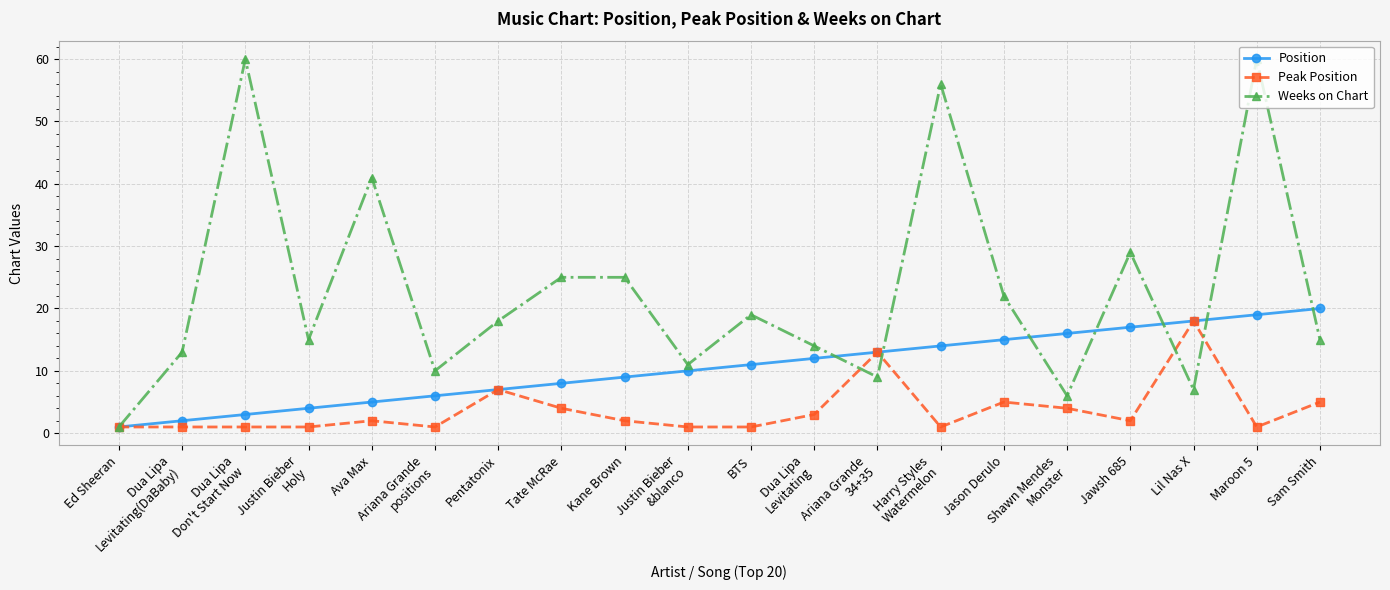

What is the sum of the Peak Position values at Jason Derulo and Ed Sheeran?

6